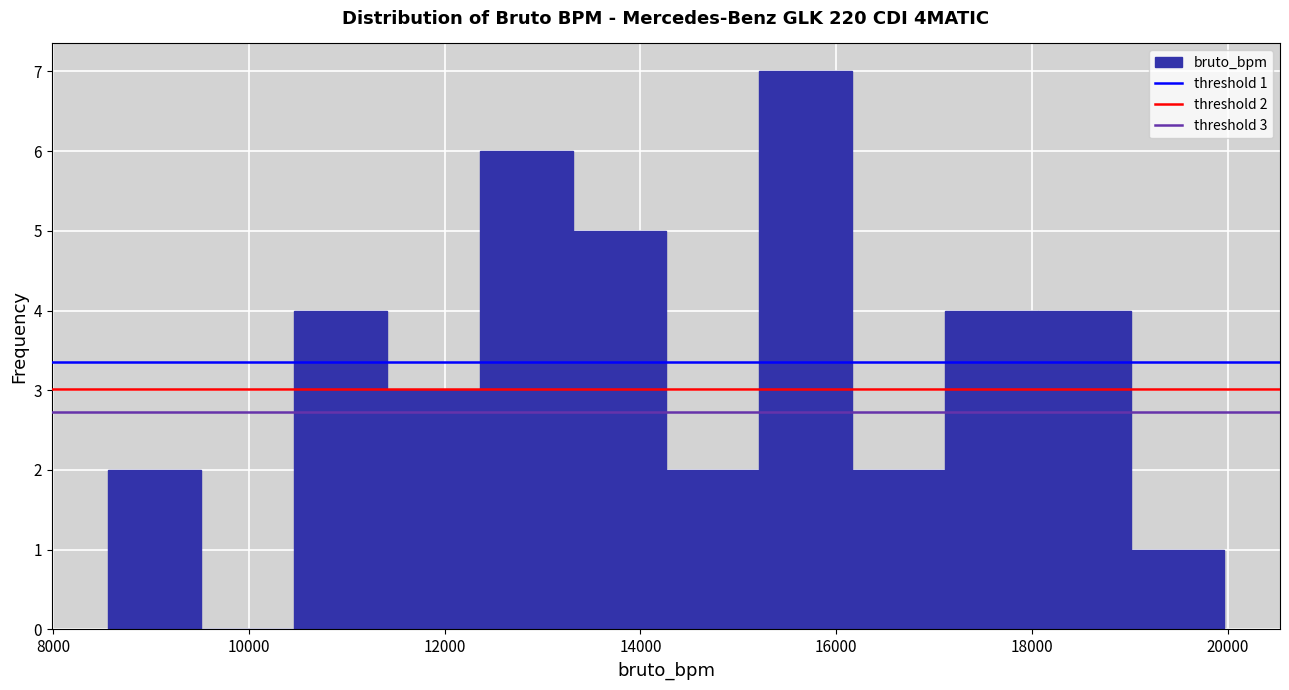

Which range on the x-axis has the tallest bar?

15200 to 16200